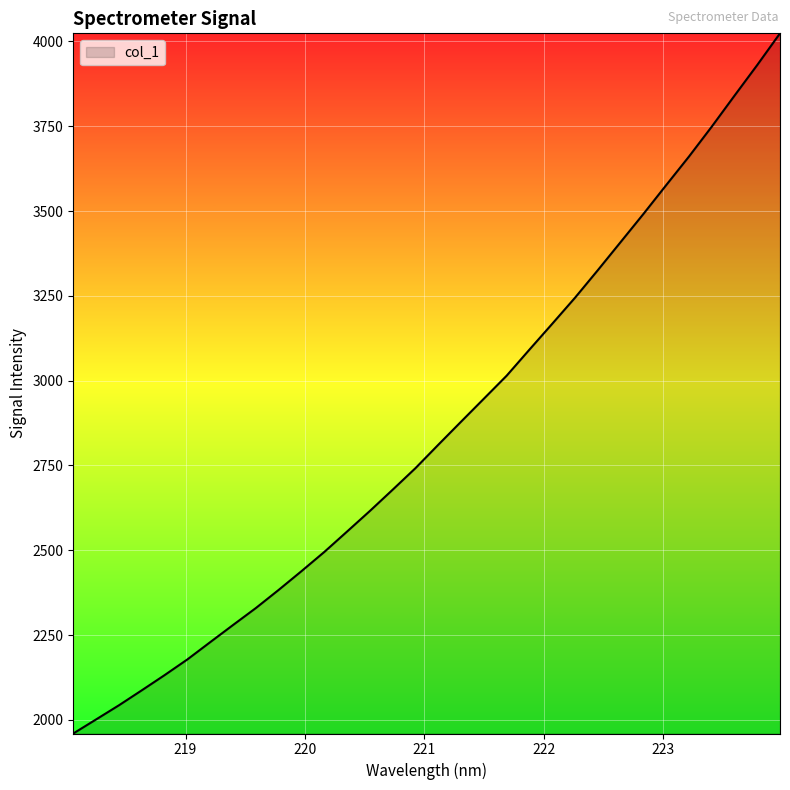

What is the maximum value shown in the chart?

4024.0